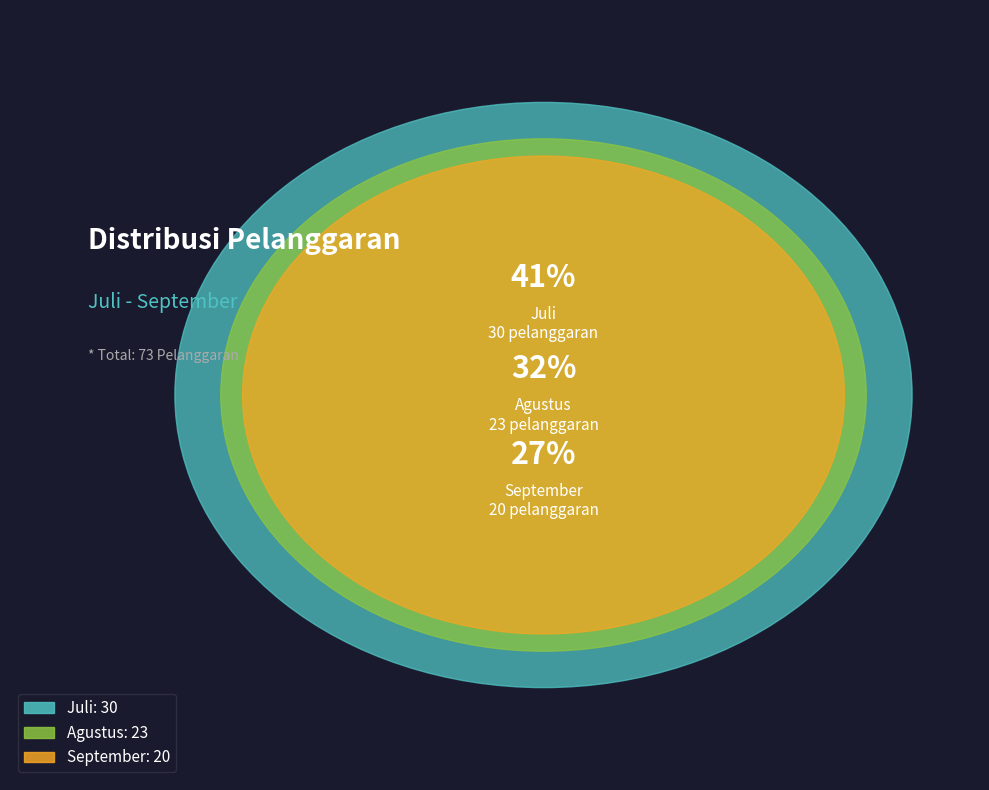

Count the number of slices in the pie.

3